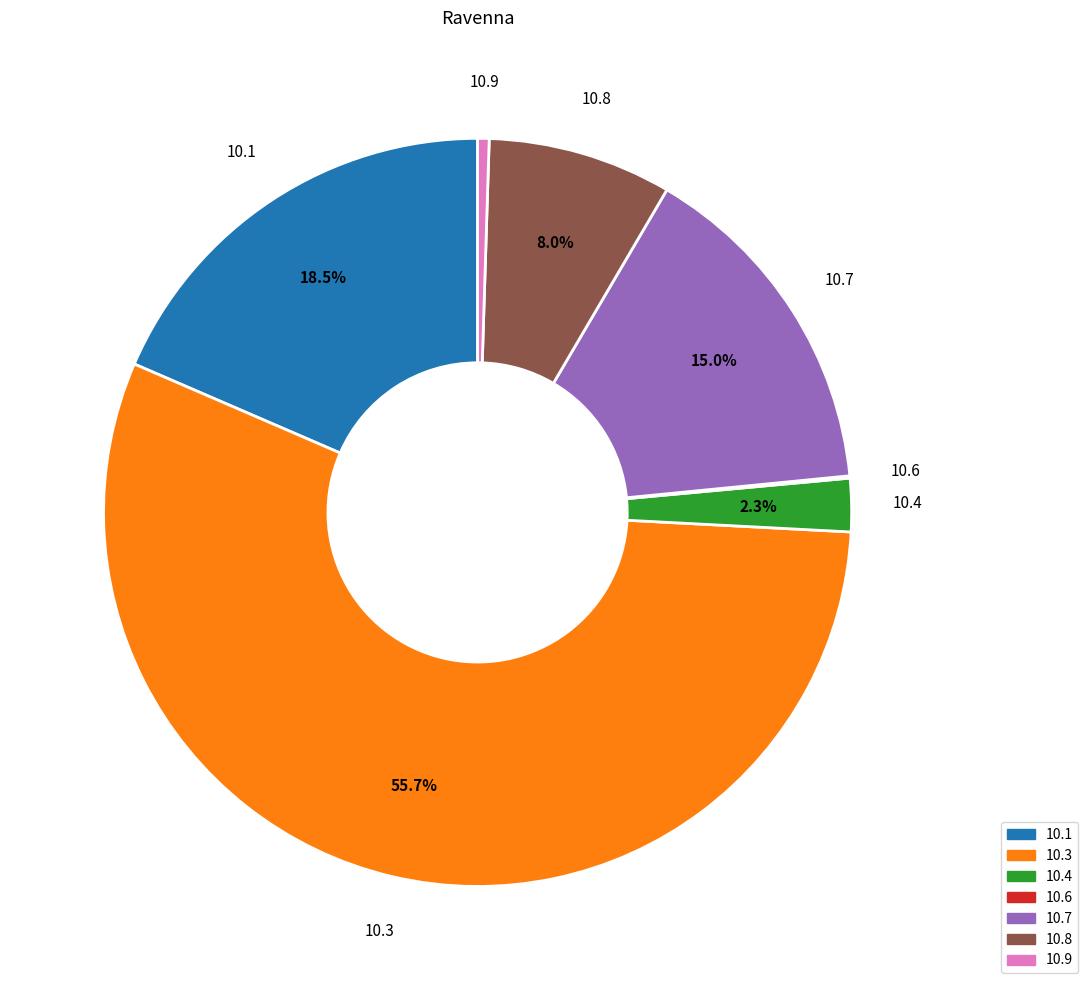

To the nearest percent, what is the average slice percentage?

14%